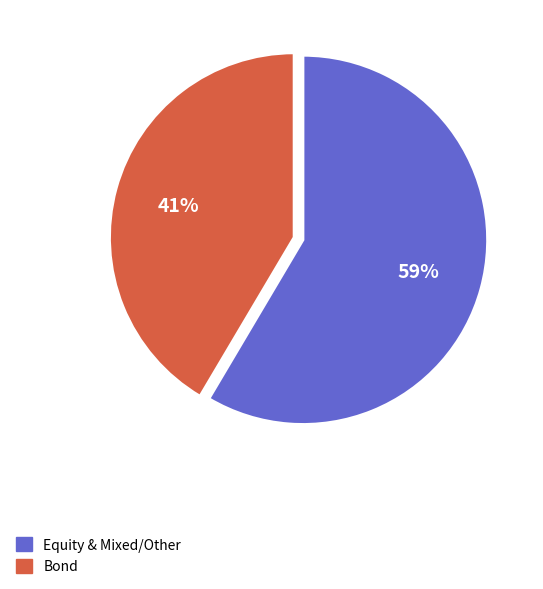

To the nearest percent, what is the average slice percentage?

50%